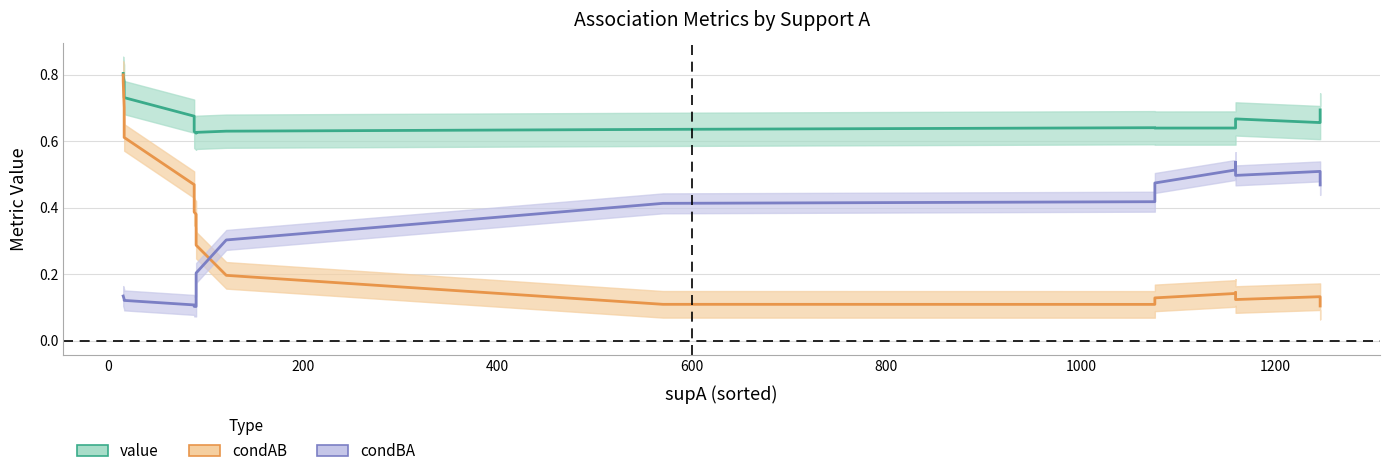

How many lines are shown in the chart?

3